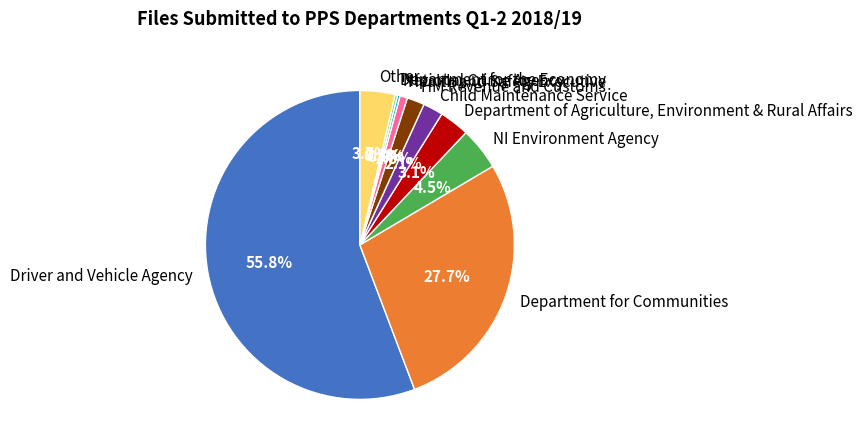

What percentage is the Other slice, to the nearest percent?

4%